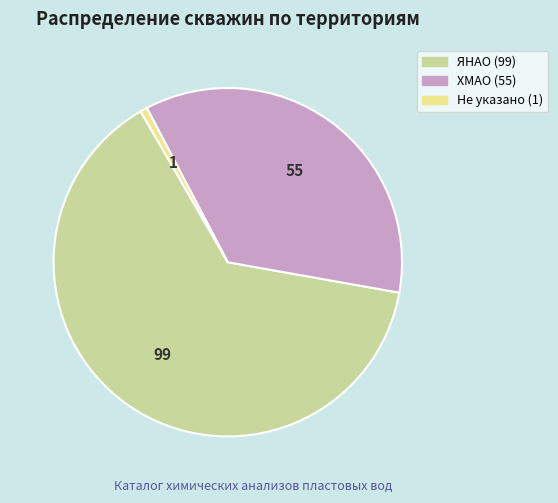

Does any single category account for the majority?

Yes